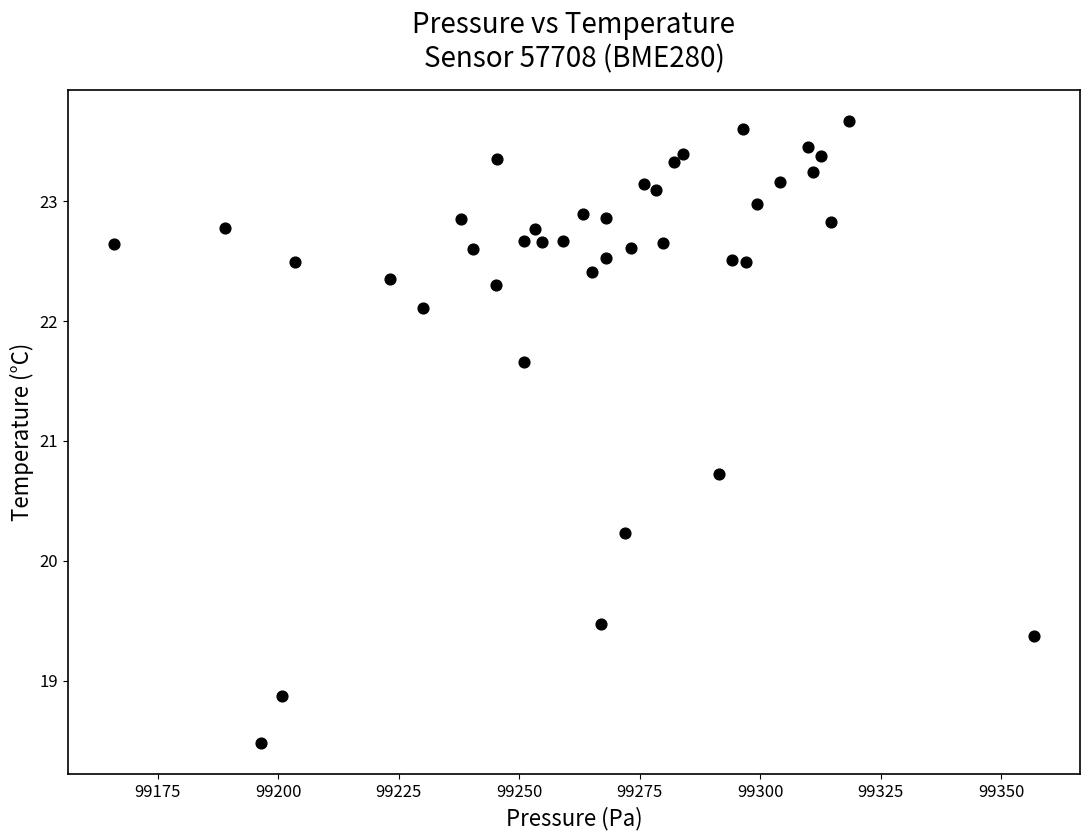

What is the range of Y values (max minus min)?

5.2